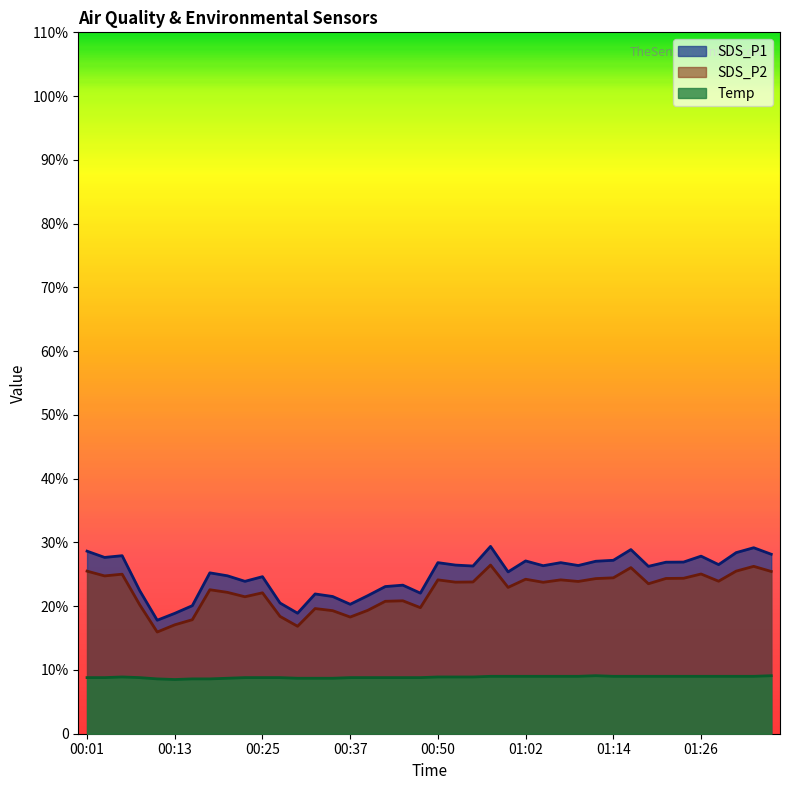

At which category is the sum across all series the highest?

00:57